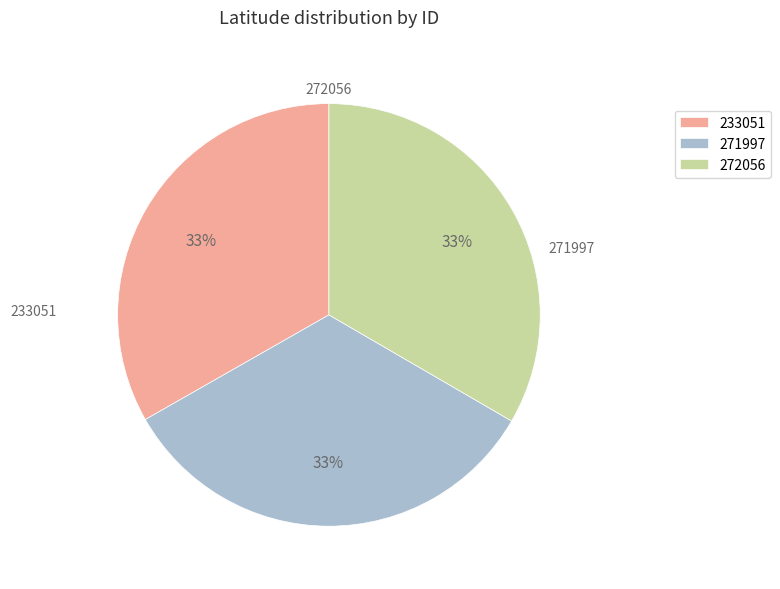

What is the ratio of the value at 272056 to the value at 233051?

1.0